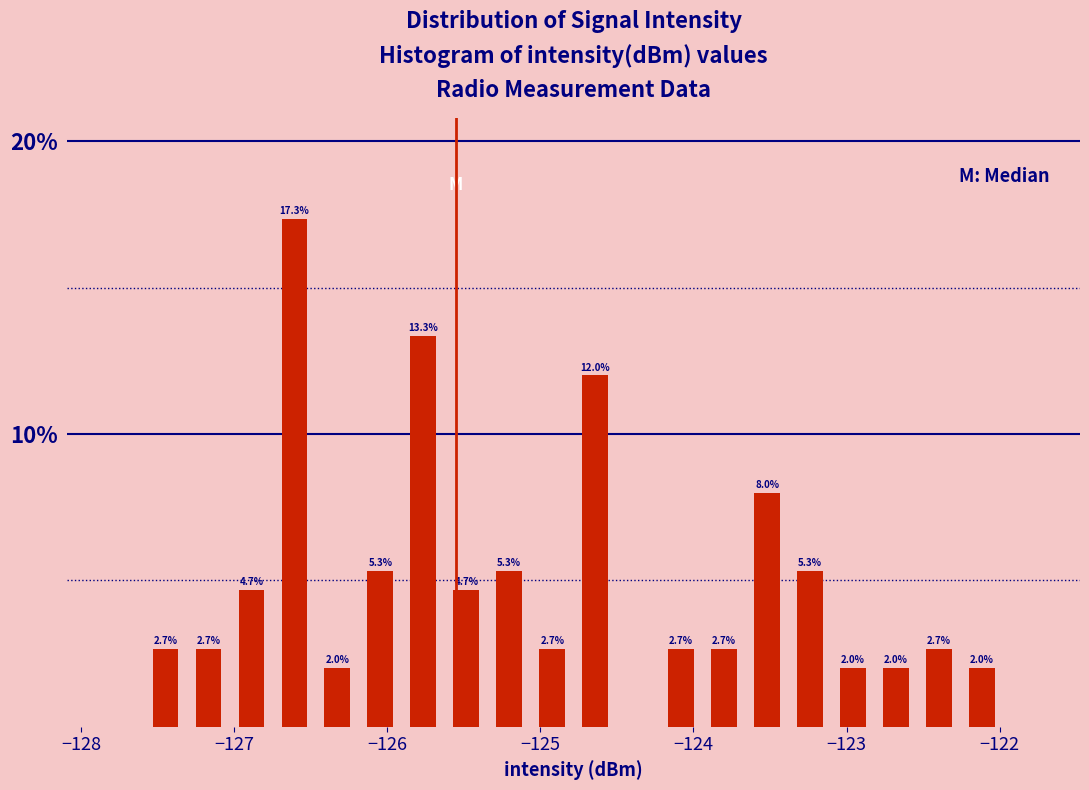

Read against the x-axis, roughly where is the centre of the tallest bar?

-126.6